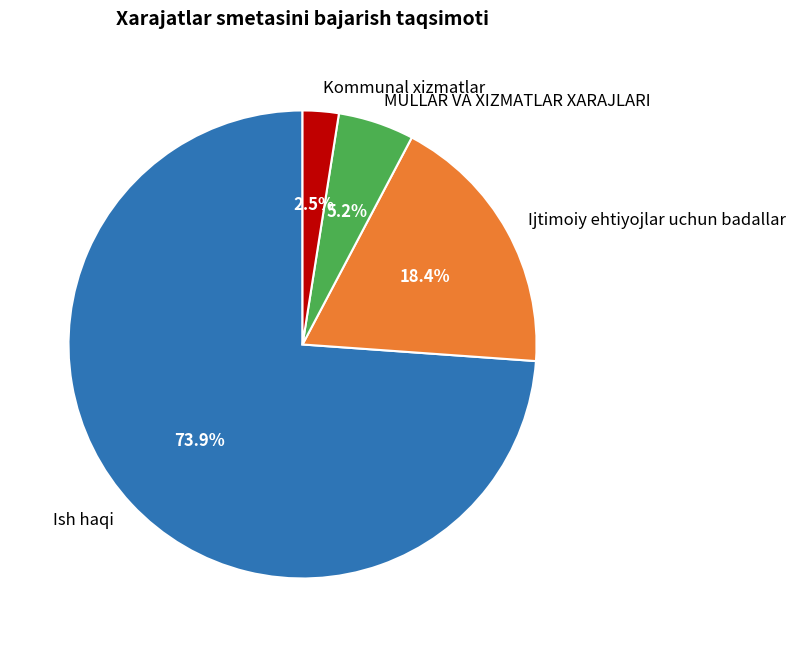

To the nearest percent, what is the difference between the Ijtimoiy ehtiyojlar uchun badallar and Kommunal xizmatlar slice percentages?

16%